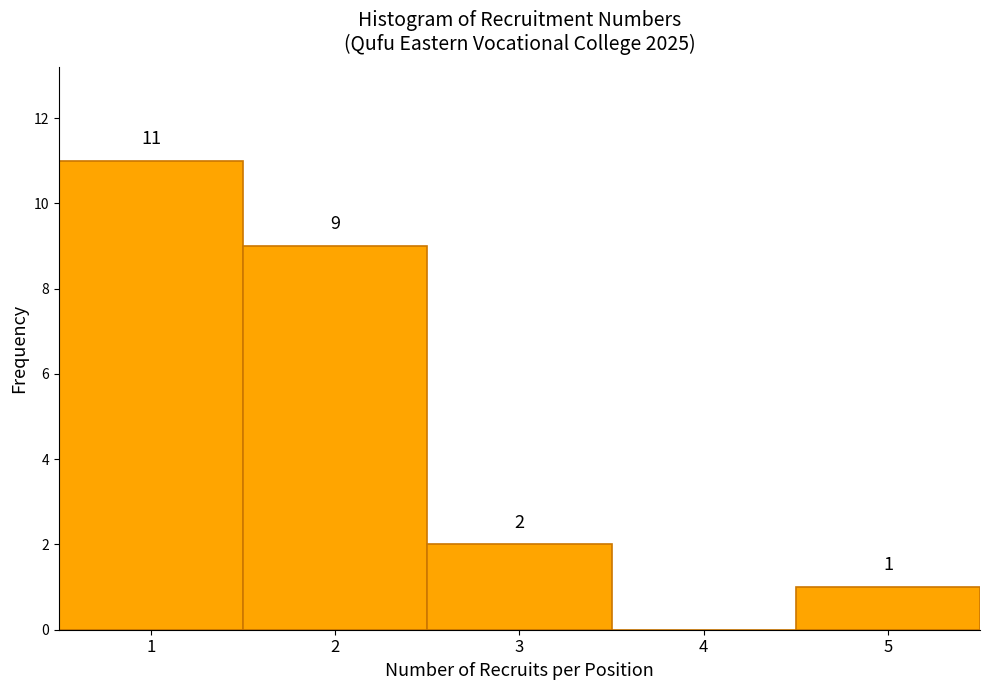

Which range on the x-axis has the tallest bar?

0.5 to 1.5